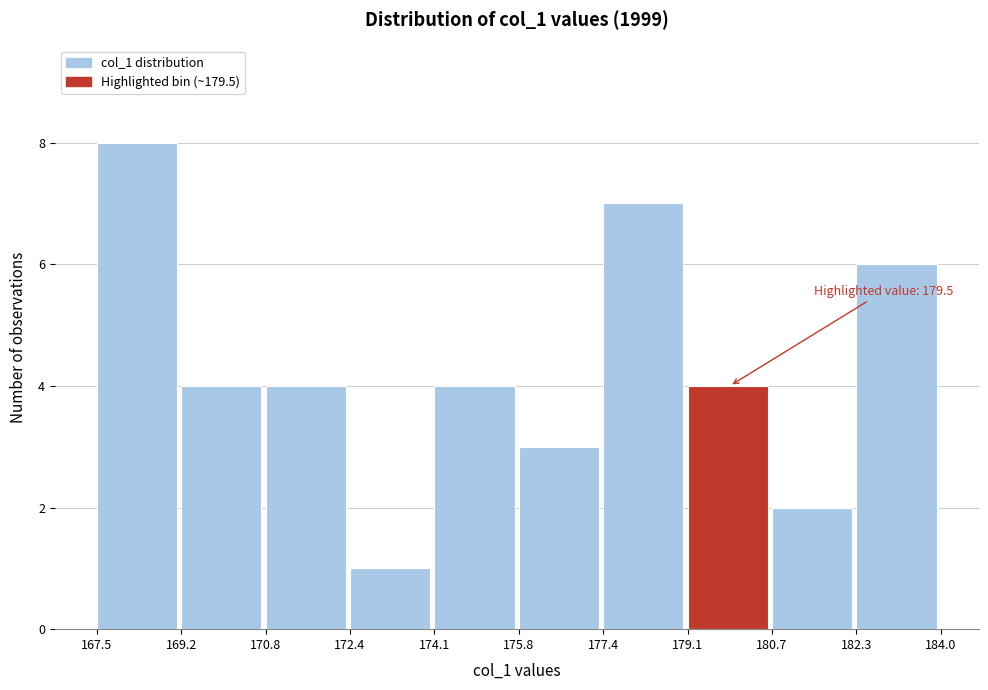

Over which range of the x-axis is the bar tallest?

167.5 to 169.2